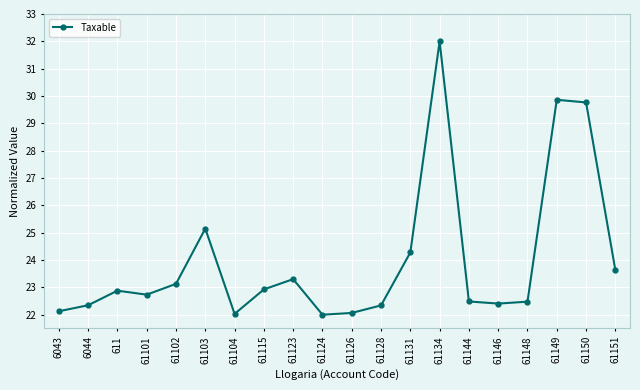

What is the greatest value displayed?

32.0